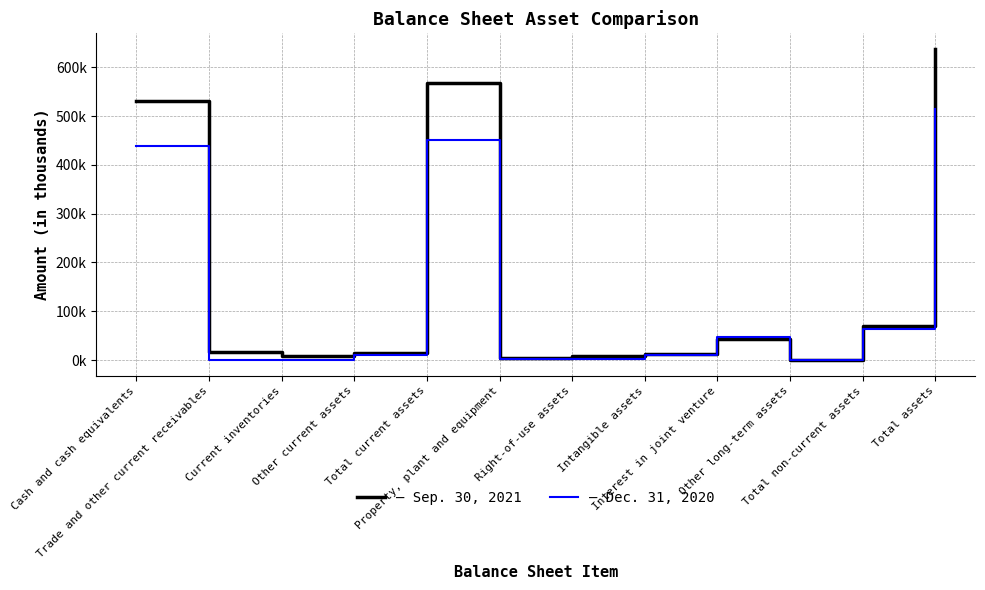

Is this an area chart (filled region under the line)?

No